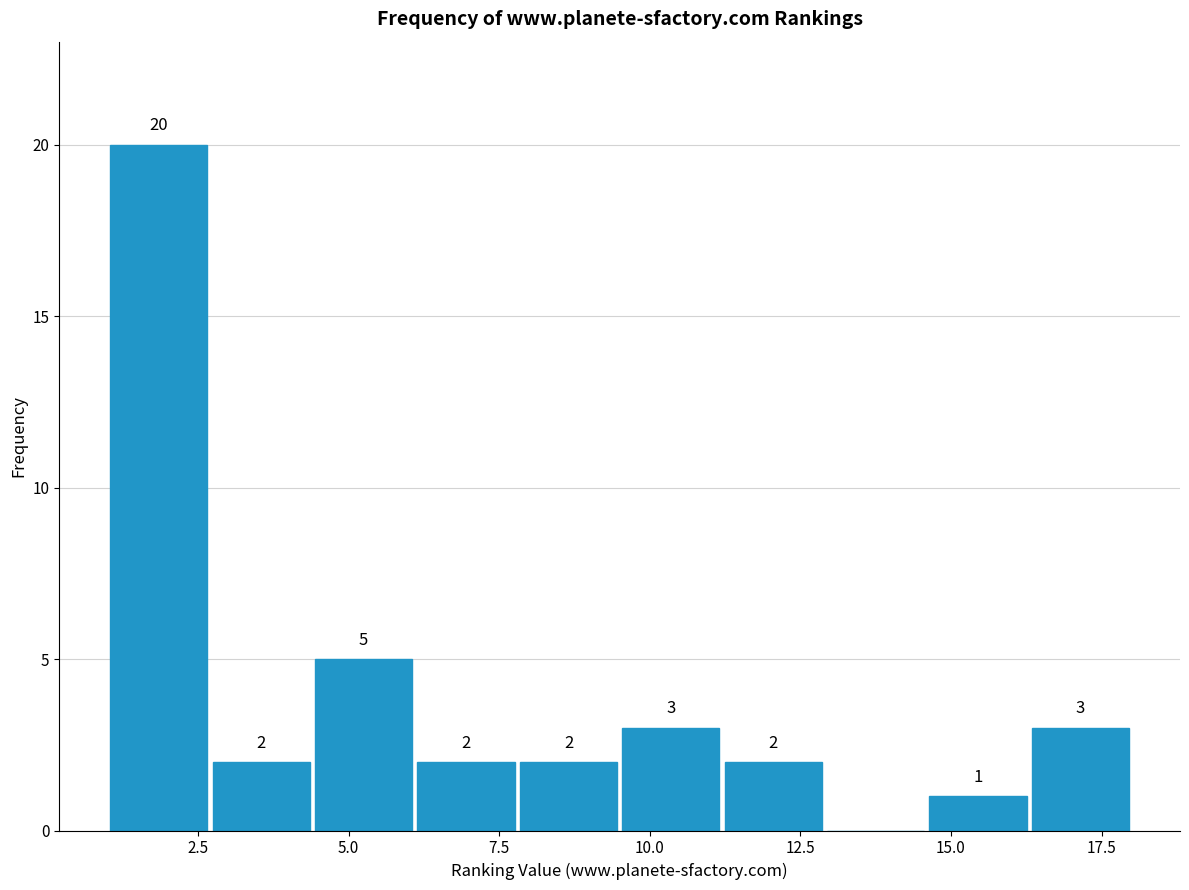

Read against the x-axis, roughly where is the centre of the tallest bar?

2.0